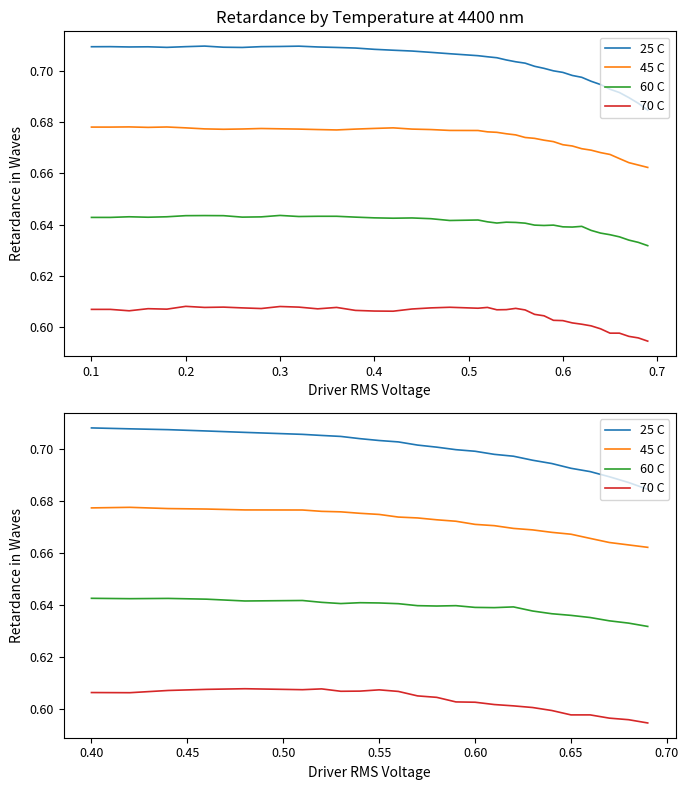

How many lines are shown in the chart?

4